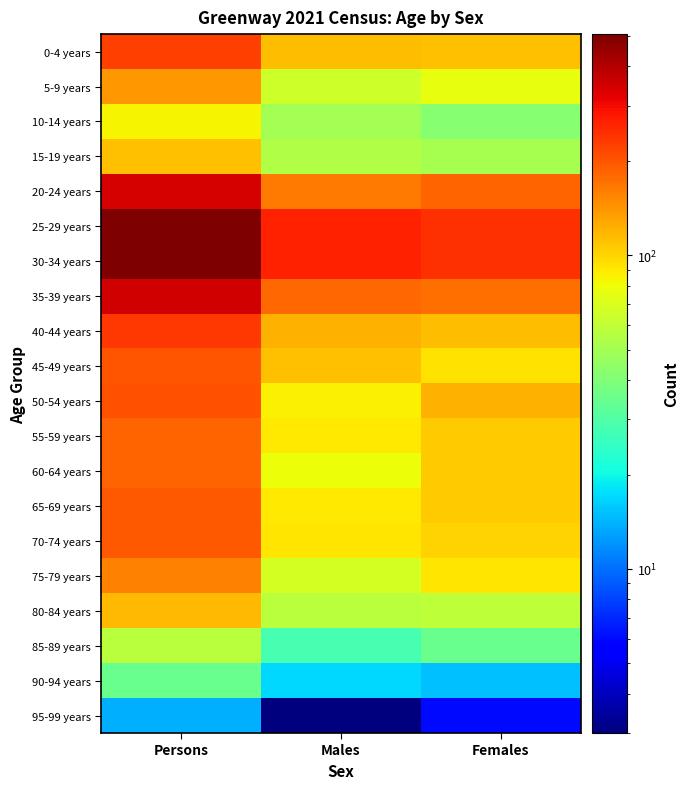

Reading right to left, list all the values displayed in this chart.

0-4 years: Females=112	Males=114	Persons=227
5-9 years: Females=77	Males=65	Persons=140
10-14 years: Females=42	Males=50	Persons=84
15-19 years: Females=51	Males=54	Persons=111
20-24 years: Females=184	Males=162	Persons=344
25-29 years: Females=244	Males=263	Persons=507
30-34 years: Females=244	Males=263	Persons=507
35-39 years: Females=172	Males=181	Persons=349
40-44 years: Females=115	Males=121	Persons=235
45-49 years: Females=93	Males=112	Persons=201
50-54 years: Females=121	Males=86	Persons=203
55-59 years: Females=106	Males=89	Persons=184
60-64 years: Females=106	Males=80	Persons=184
65-69 years: Females=106	Males=89	Persons=194
70-74 years: Females=102	Males=92	Persons=196
75-79 years: Females=92	Males=68	Persons=156
80-84 years: Females=59	Males=58	Persons=117
85-89 years: Females=35	Males=28	Persons=58
90-94 years: Females=15	Males=17	Persons=35
95-99 years: Females=6	Males=3	Persons=14